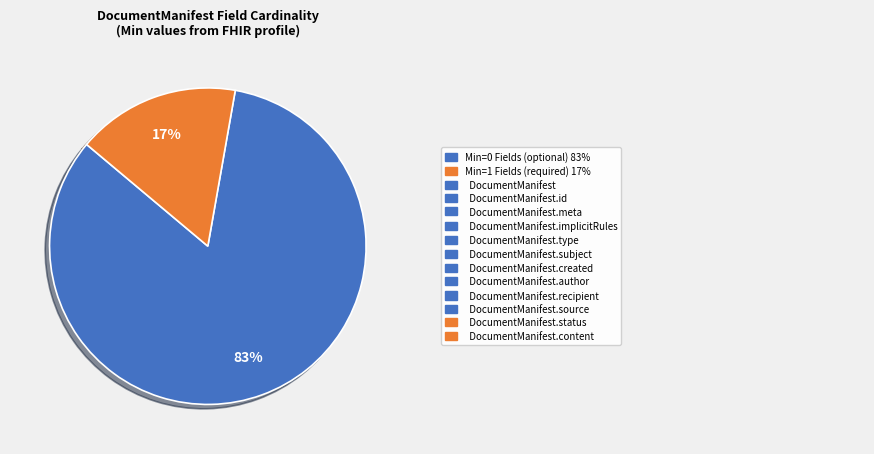

To the nearest percent, what is the average slice percentage?

50%